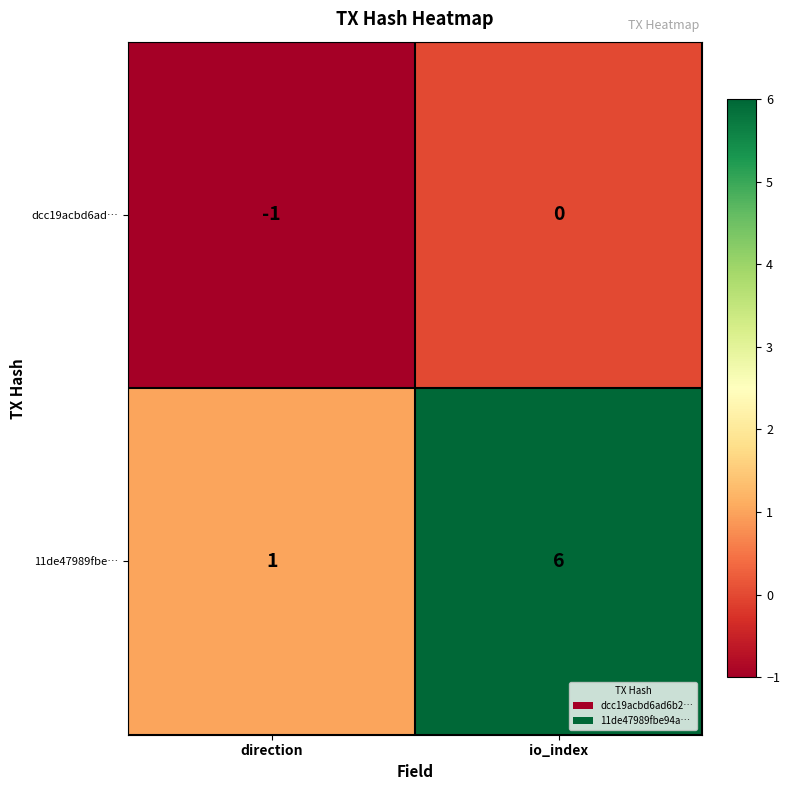

True or false: 11de47989fbe… has a value of 6 at io_index.

True